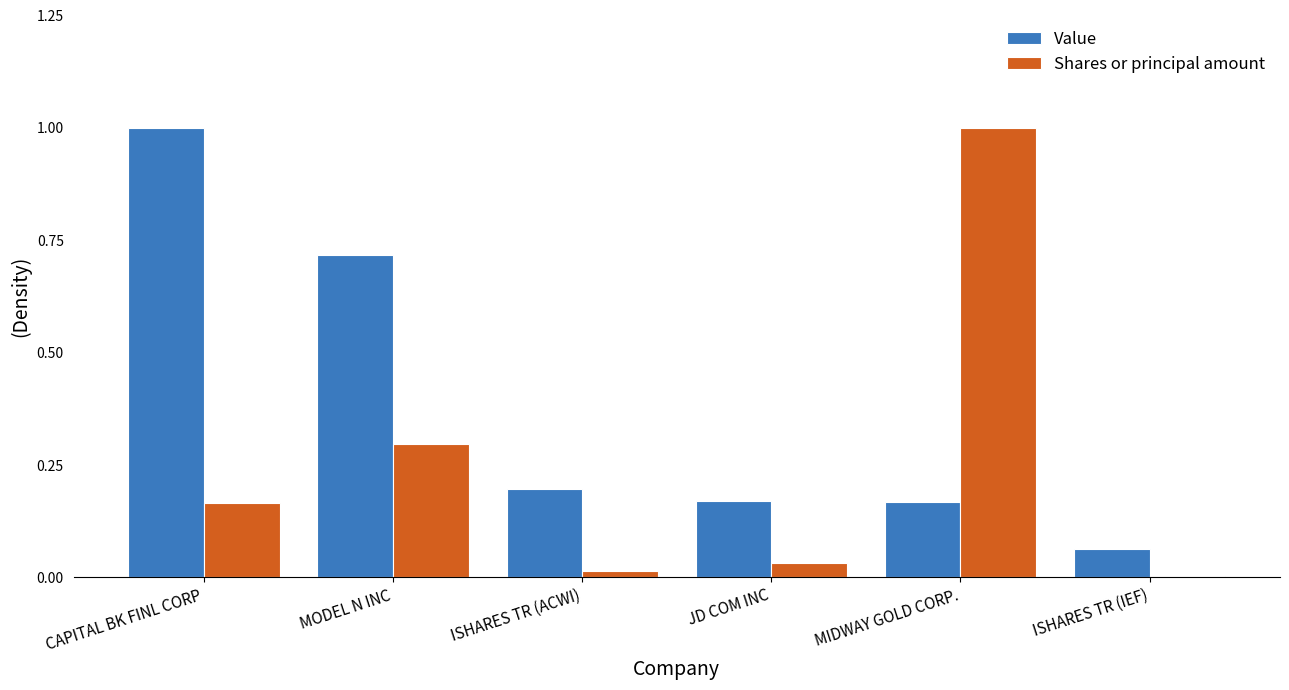

What is the sum of the Shares or principal amount values at CAPITAL BK FINL CORP and MODEL N INC?

0.5